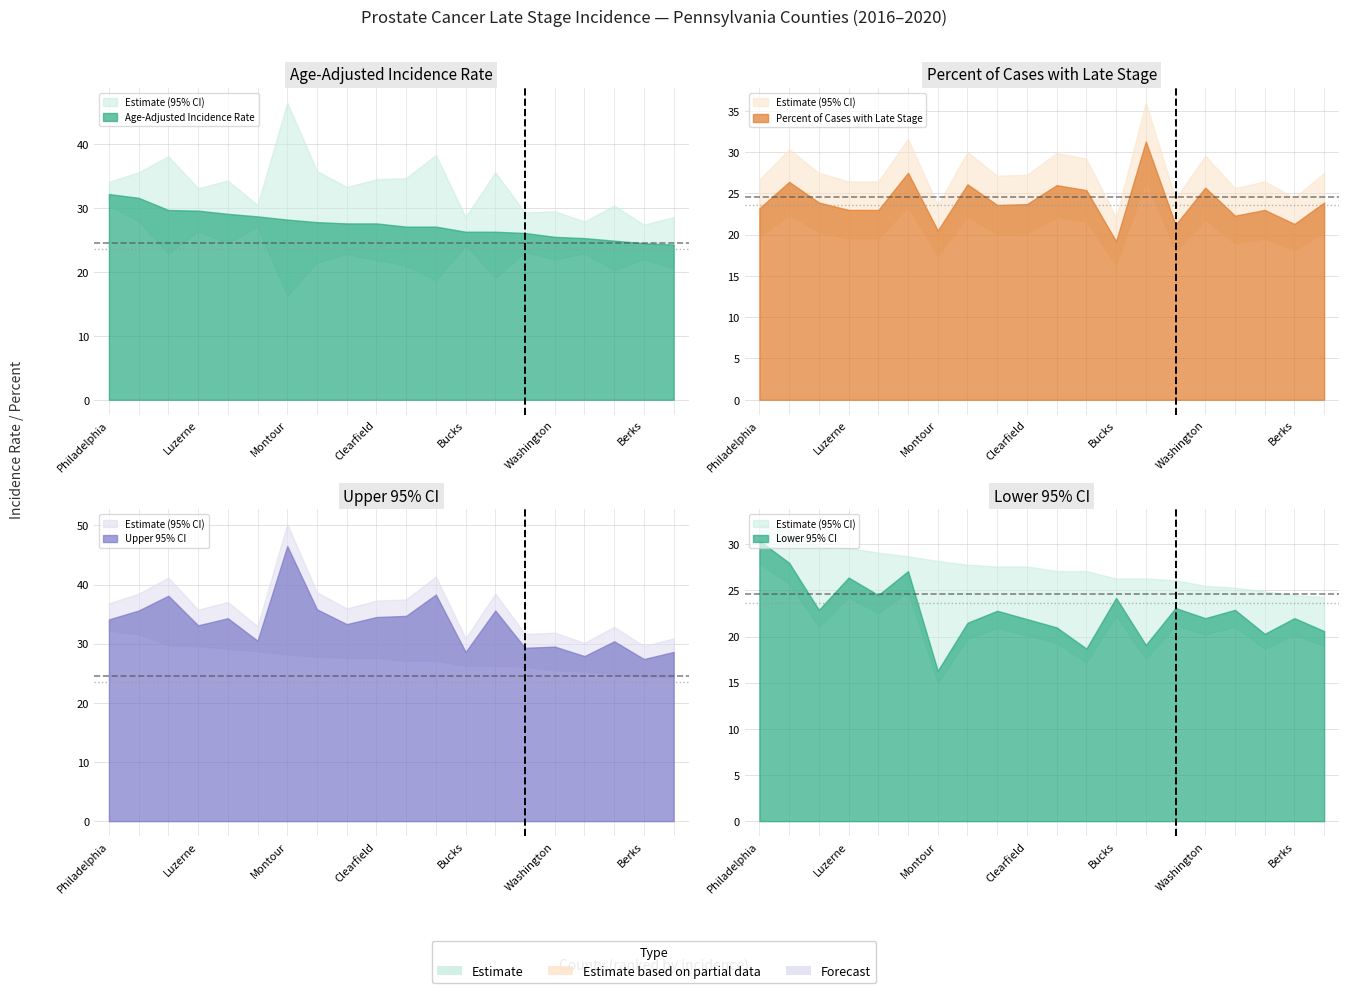

Rank the series by their maximum value, from highest to lowest.

Upper 95% CI, Age-Adjusted Rate, Percent Late Stage, Lower 95% CI